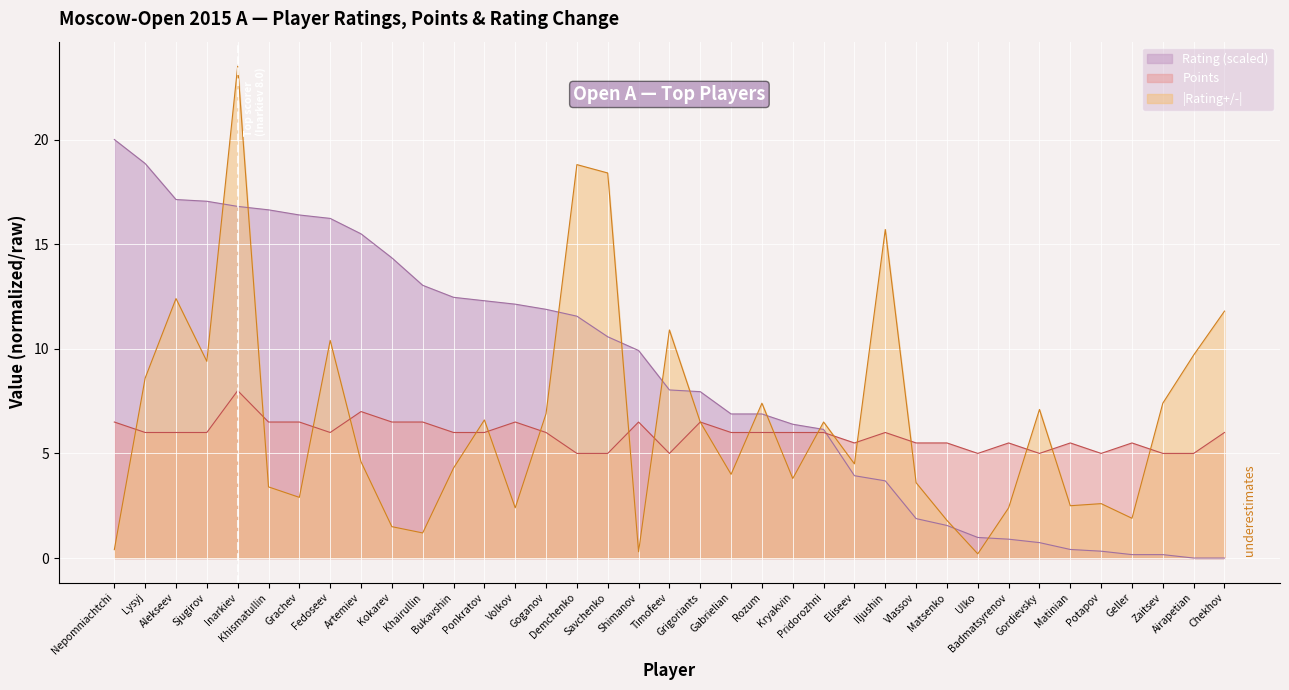

Which series changed the most between Bukavshin and Shimanov?

|Rating+/-|